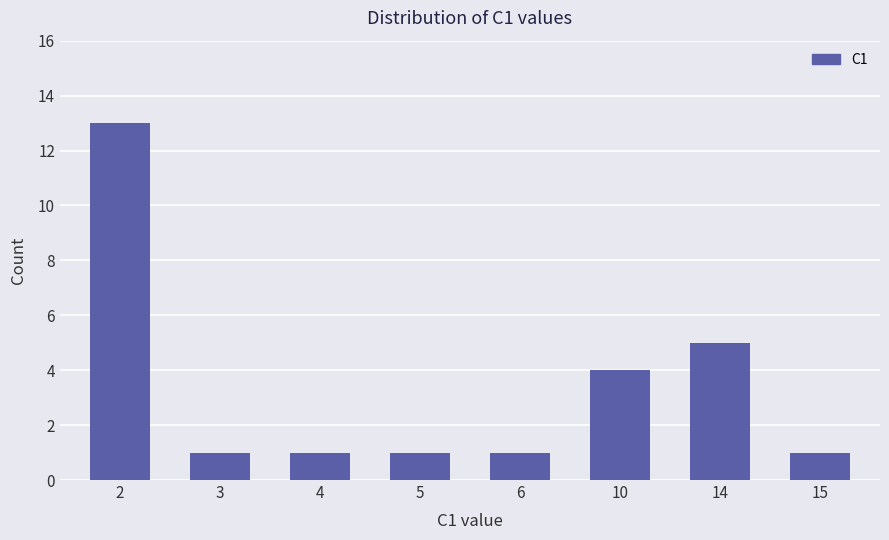

What is the smallest value displayed?

1